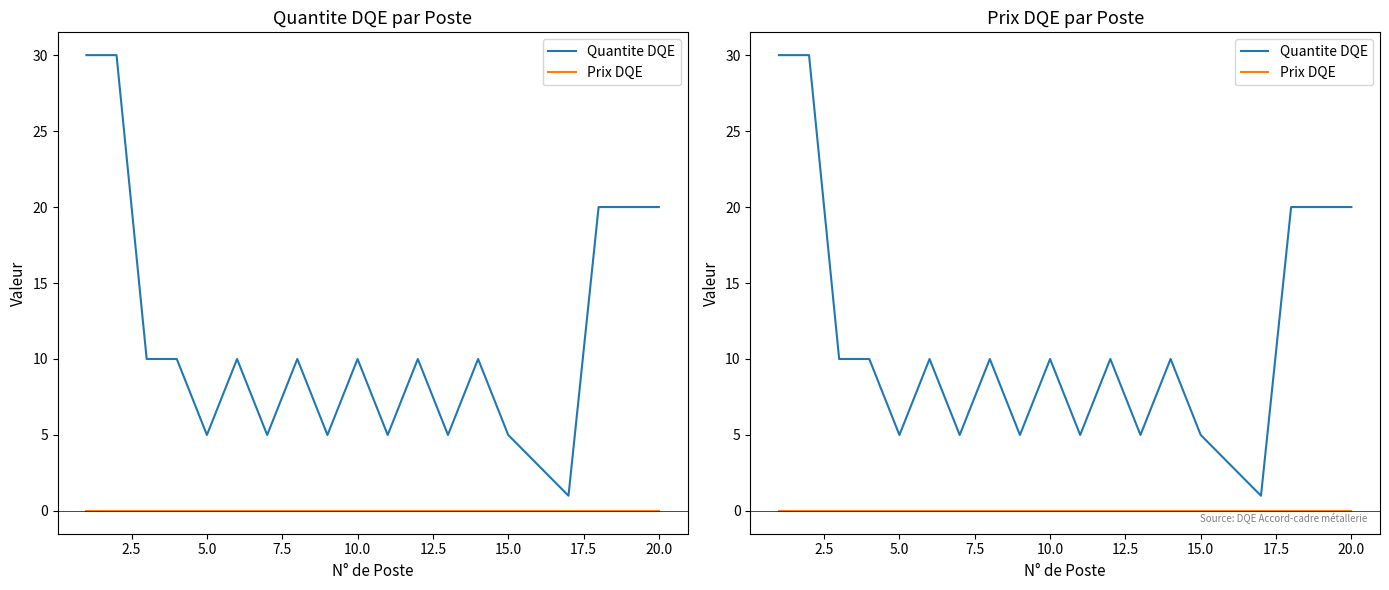

What is the value of the Quantite DQE point at the 11th from the left?

5